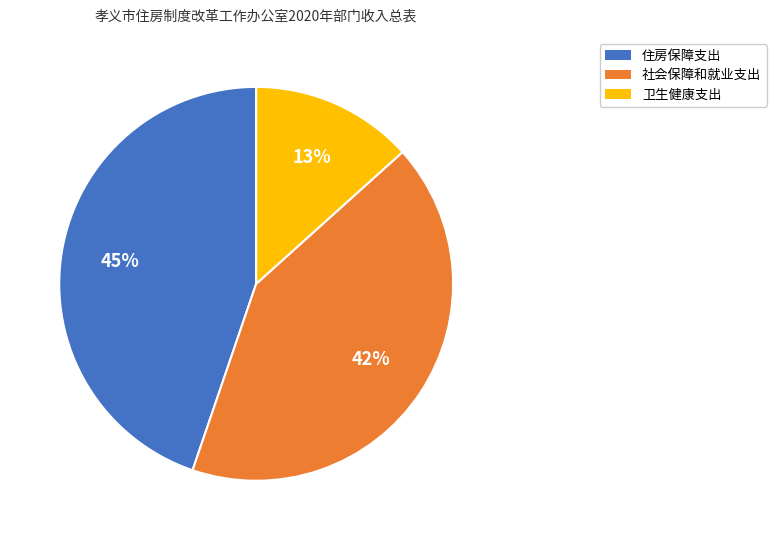

To the nearest percent, what is the combined percentage of 社会保障和就业支出 and 卫生健康支出?

55%